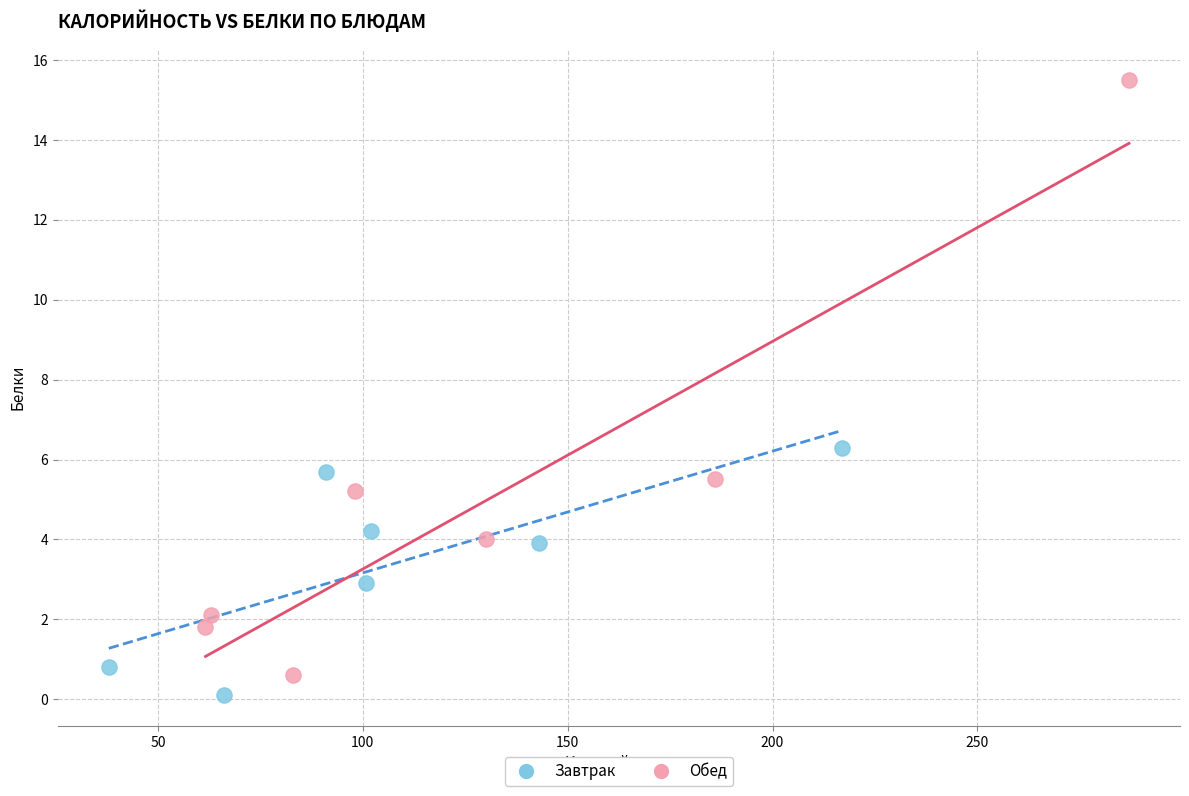

Which series reaches the maximum Y coordinate?

Обед